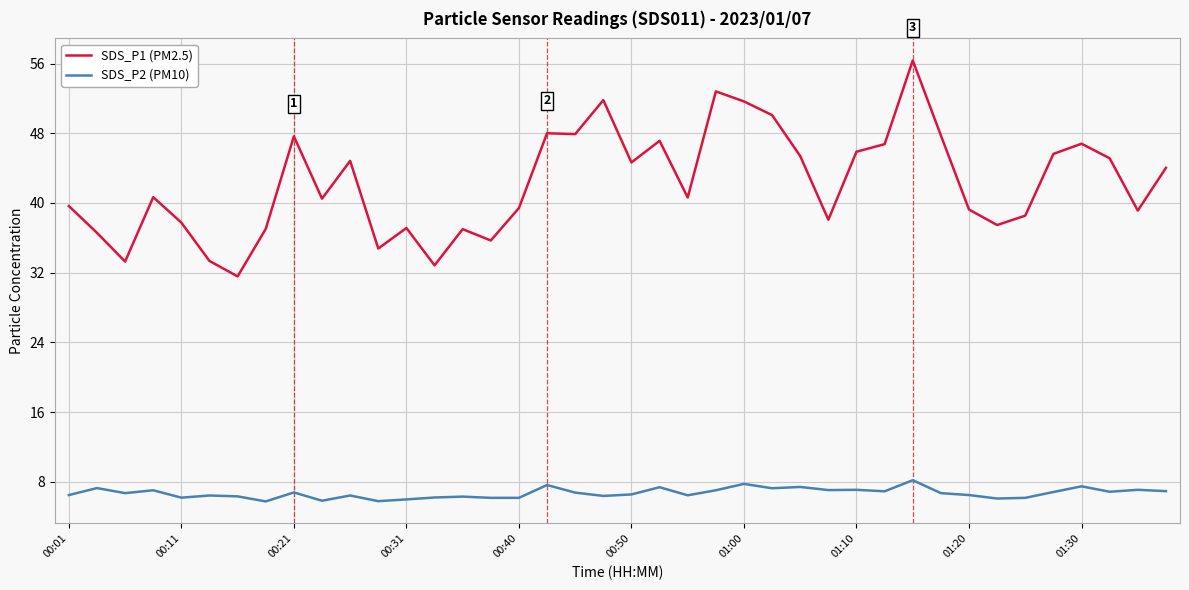

Which series has the widest spread of values?

SDS_P1 (PM2.5)